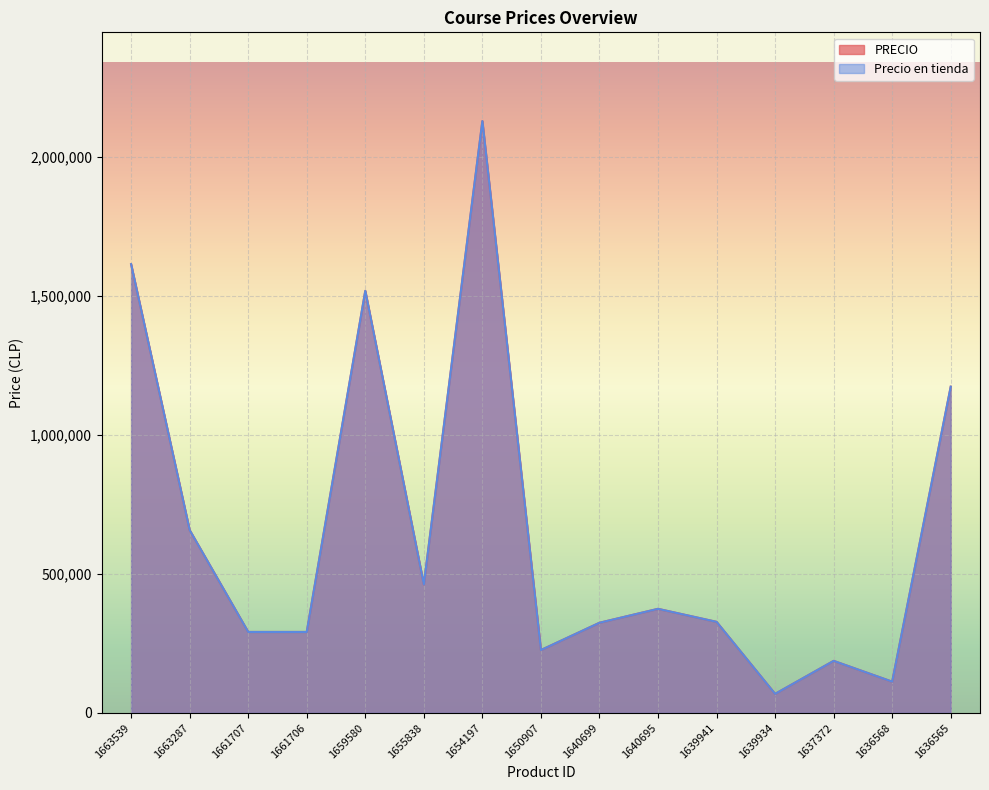

How many data points in Precio en tienda are less than 327409?

7